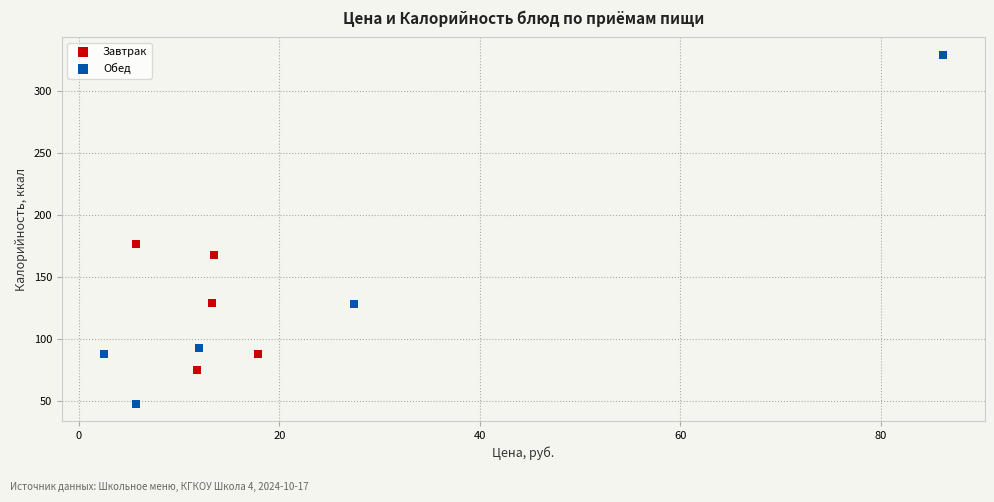

Which series contains the lowest Y value?

Обед